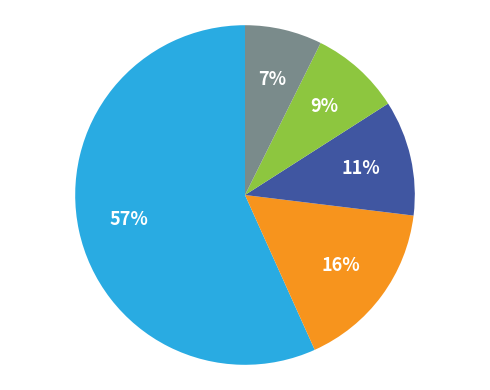

Does any single category account for the majority?

Yes